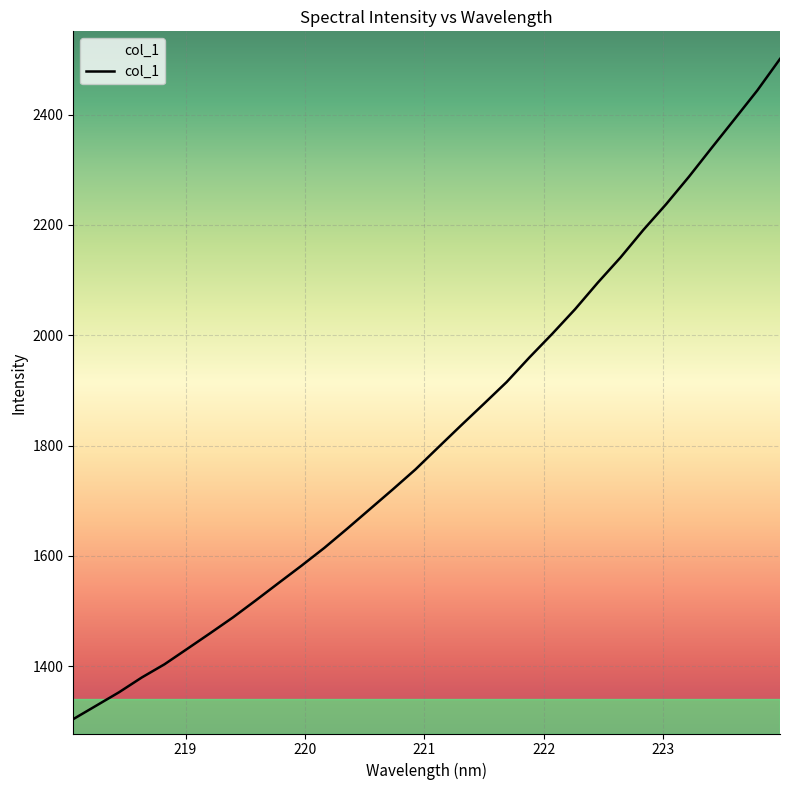

What is the minimum value shown in the chart?

1304.2